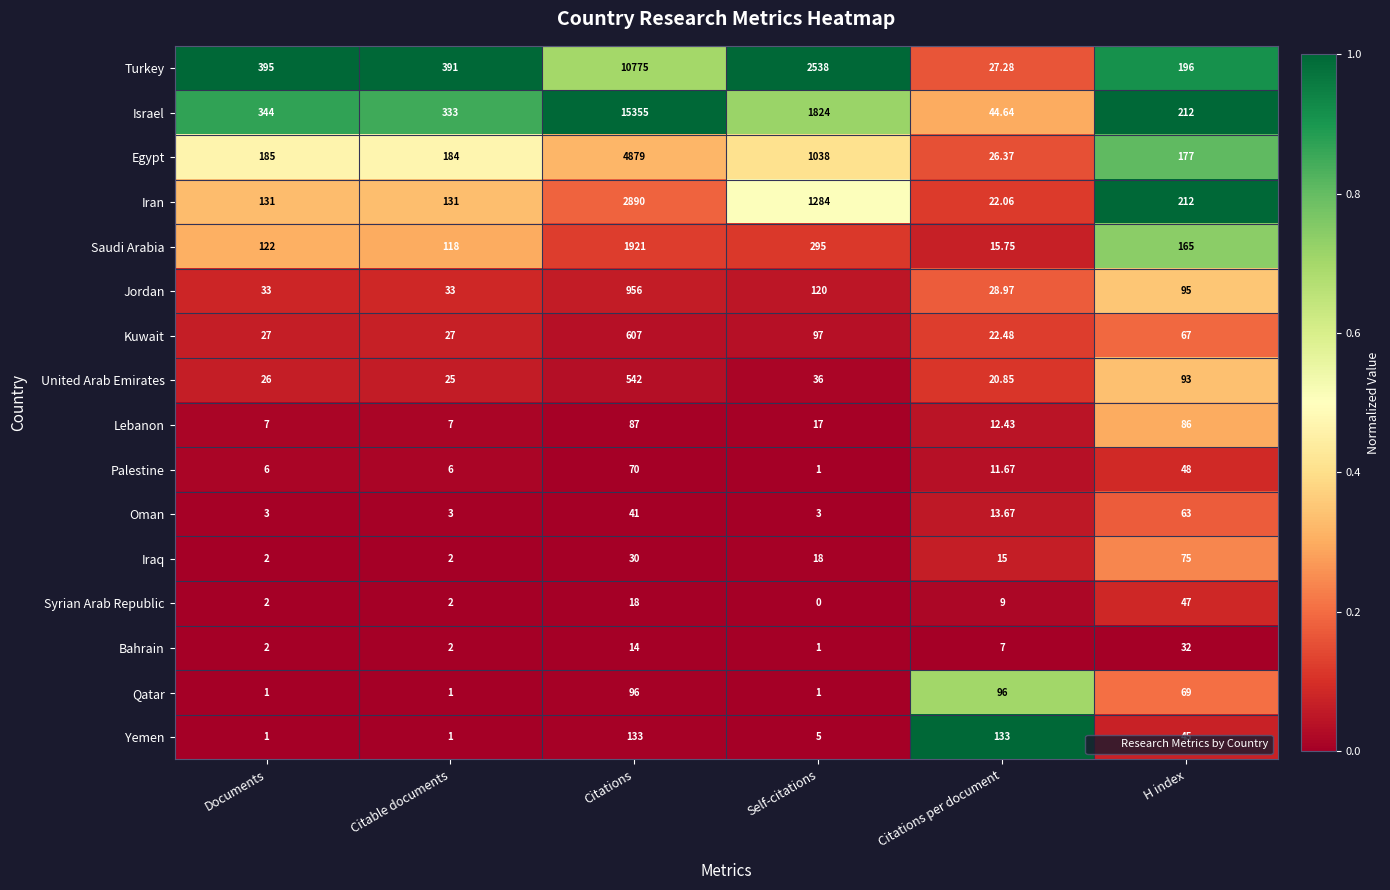

At which label does Iran reach its peak?

Citations